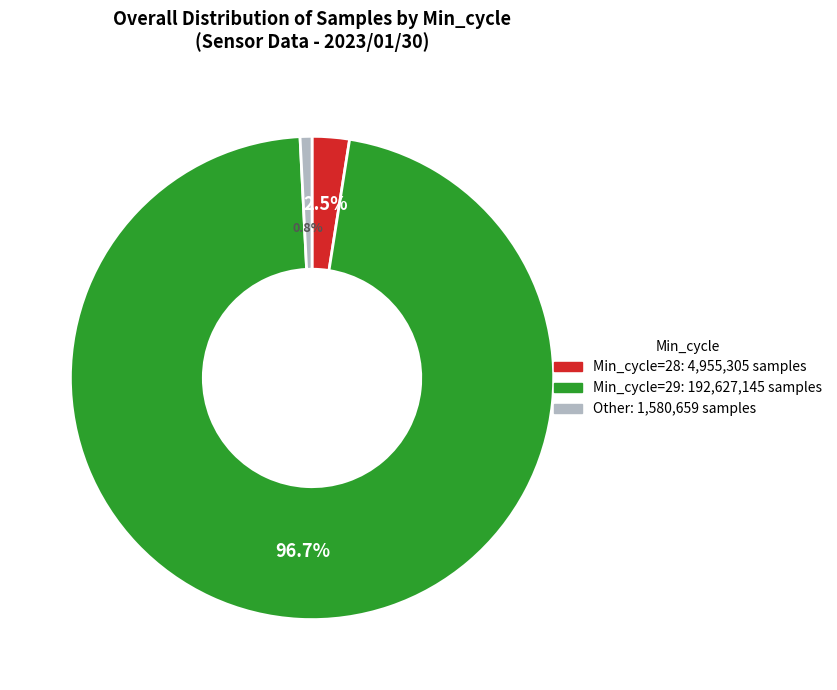

Is there a majority slice in this chart?

Yes